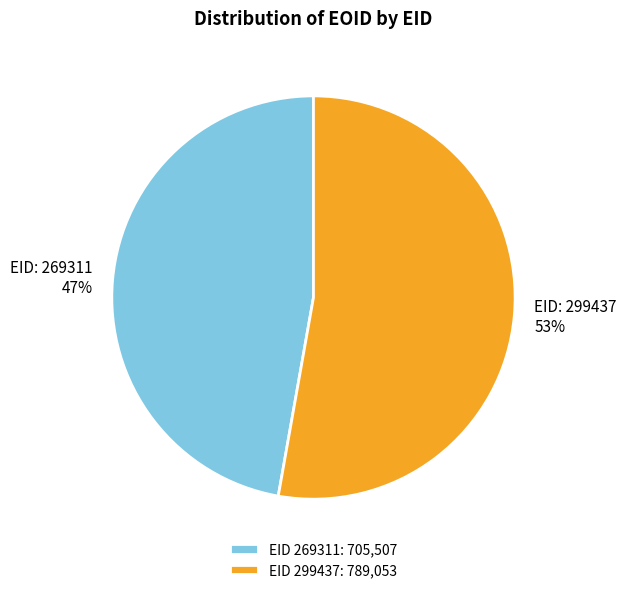

To the nearest percent, what is the difference between the largest and smallest slice percentages?

6%